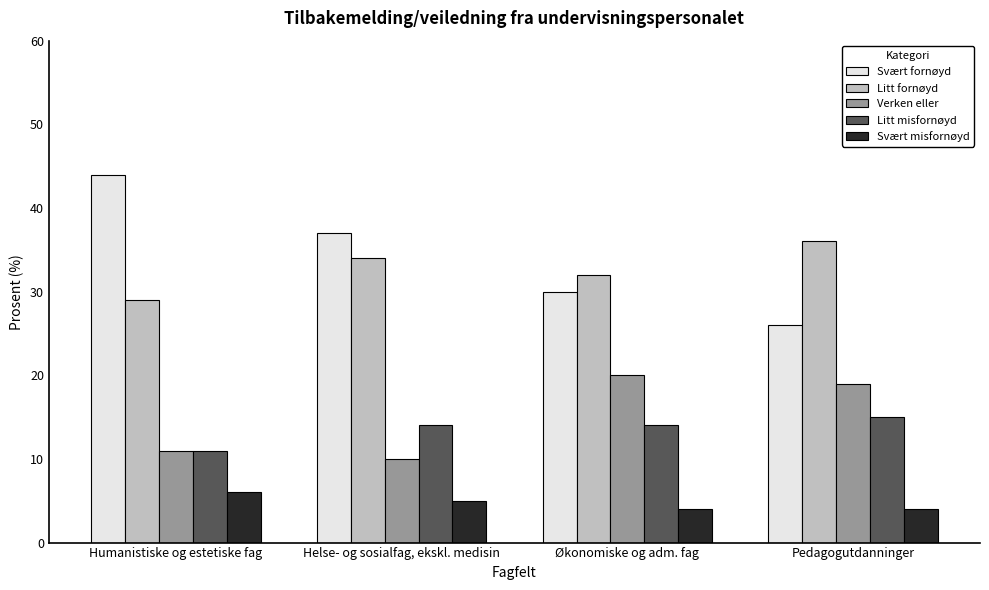

Rank the categories by Litt fornøyd value from lowest to highest.

Humanistiske og estetiske fag, Økonomiske og adm. fag, Helse- og sosialfag, ekskl. medisin, Pedagogutdanninger